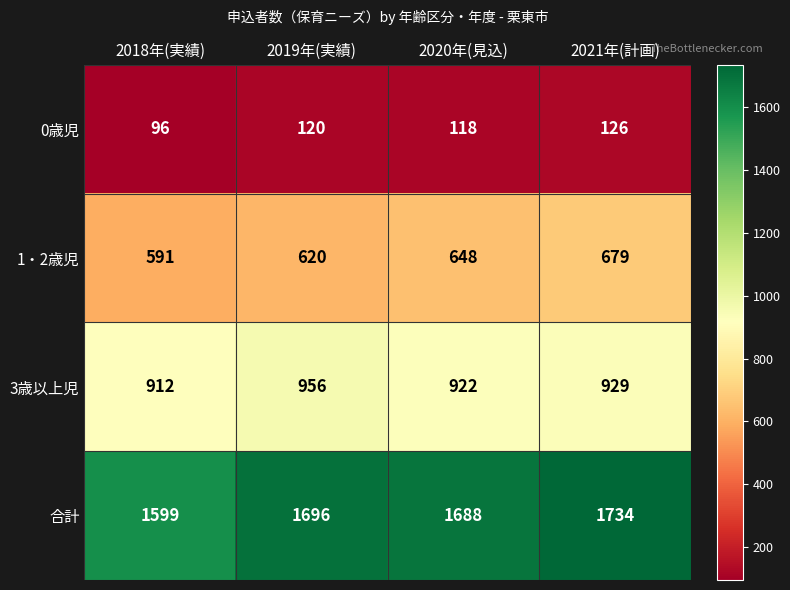

True or false: 3歳以上児 has a value of 245 at 2021年(計画).

False